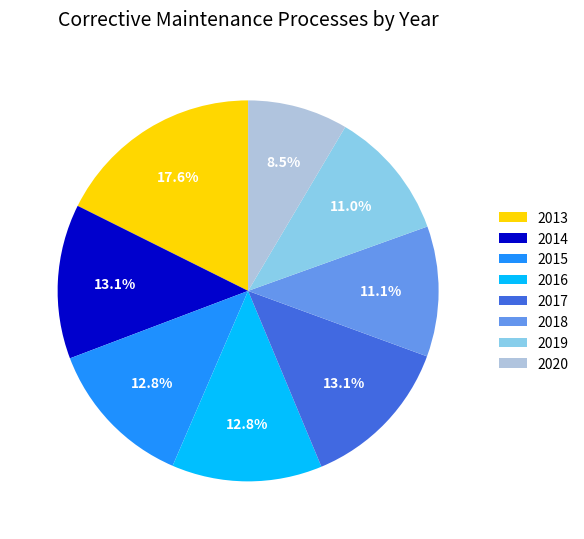

Is there a majority slice in this chart?

No